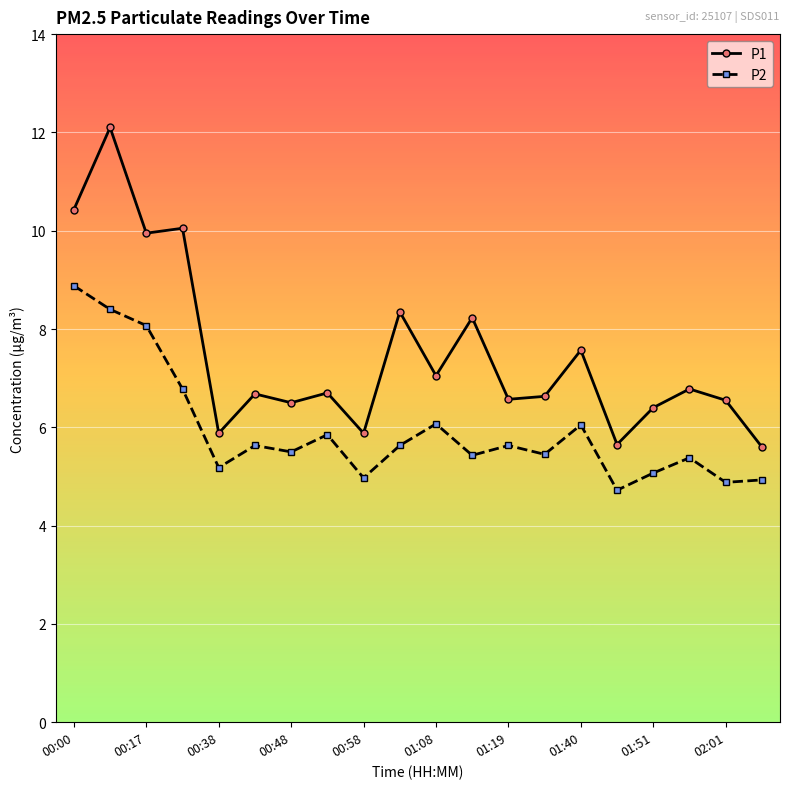

Does the chart have visible grid lines?

Yes